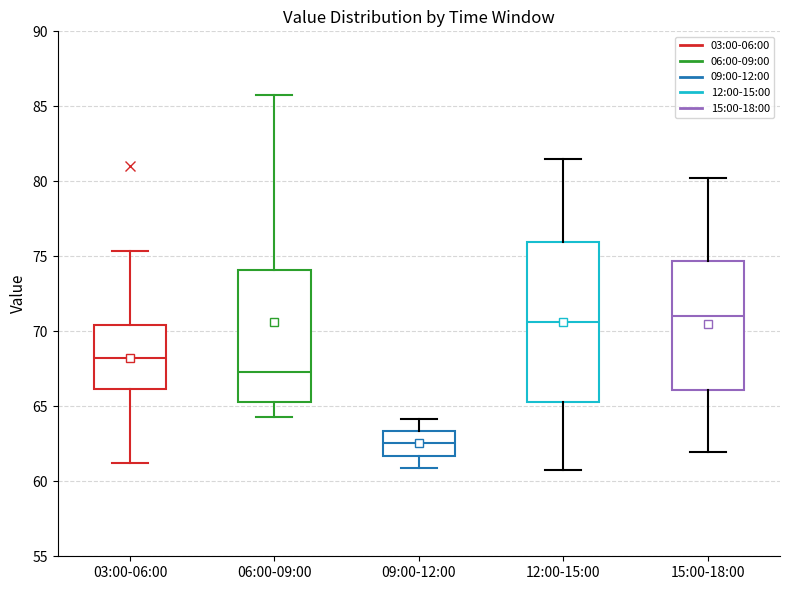

Reading left to right, read every box against the y-axis: the position of its median line, the range the box covers, and the ends of its whiskers. The values are not printed on the chart, so give them approximately, as read against the axis.

03:00-06:00: median 68.5, box 66.0 to 70.5, whiskers 61.0 to 75.5
06:00-09:00: median 67.5, box 65.5 to 74.0, whiskers 64.5 to 86.0
09:00-12:00: median 62.5, box 61.5 to 63.5, whiskers 61.0 to 64.0
12:00-15:00: median 70.5, box 65.5 to 76.0, whiskers 61.0 to 81.5
15:00-18:00: median 71.0, box 66.0 to 74.5, whiskers 62.0 to 80.0